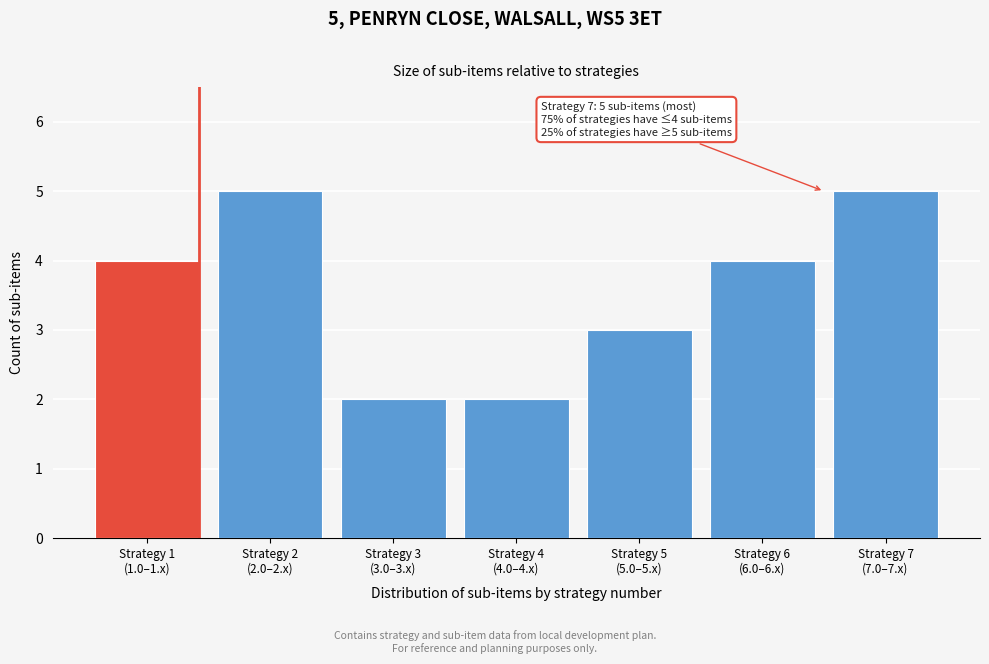

Reading left to right, what are all the values shown in this chart?

4	5	2	2	3	4	5